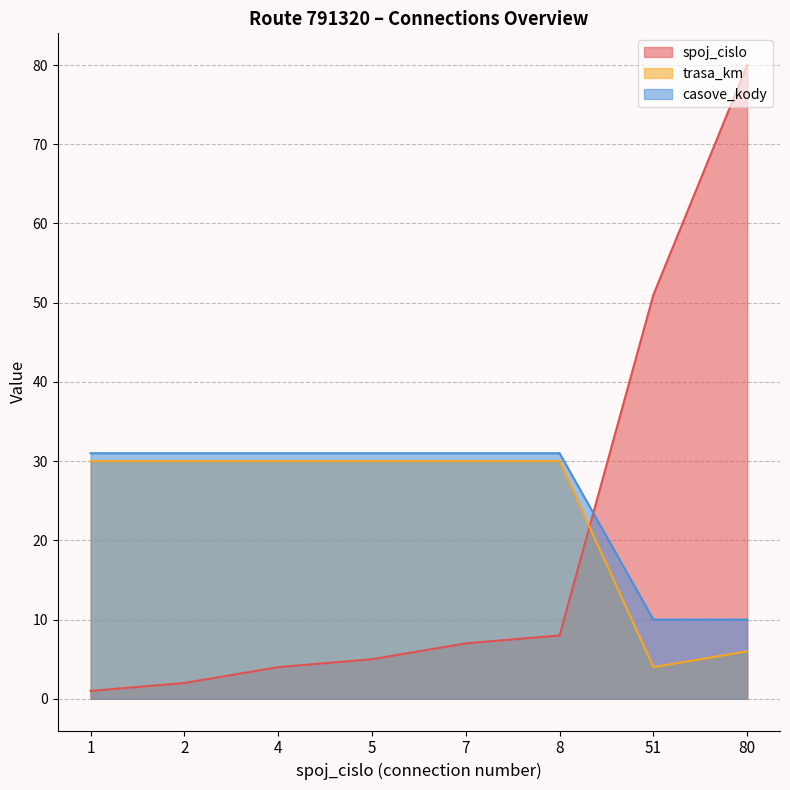

Where is spoj_cislo nearest to the value 40?

51